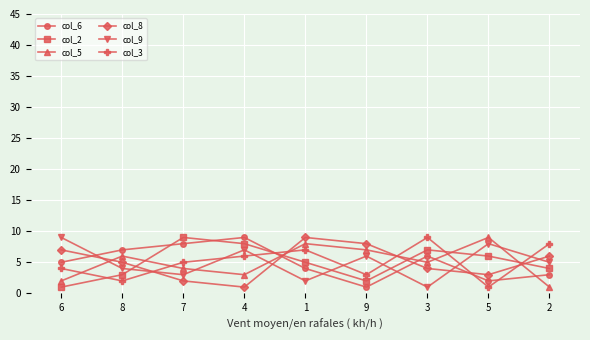

What is the minimum value for col_8?

1